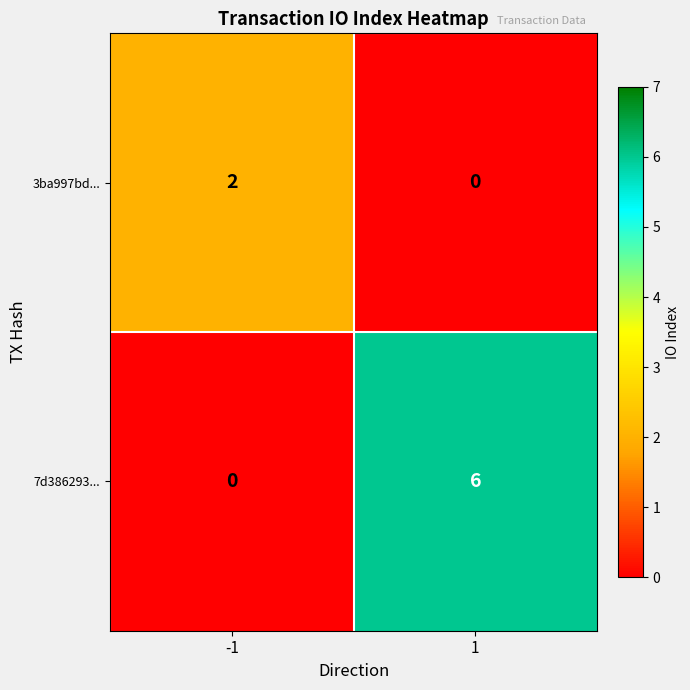

Is it true that 7d386293... equals 0 at -1?

True